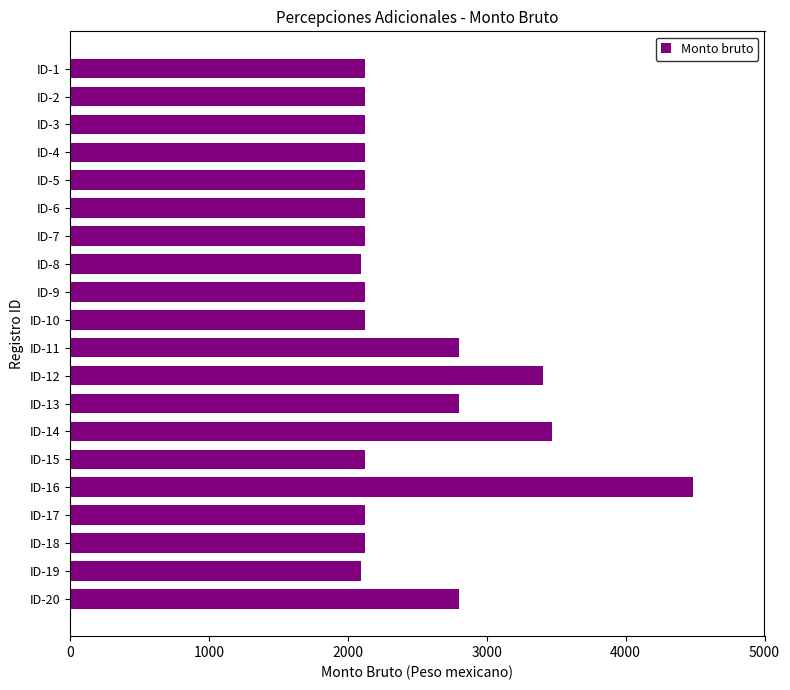

The value at ID-20 is 4453.2. True or false?

False